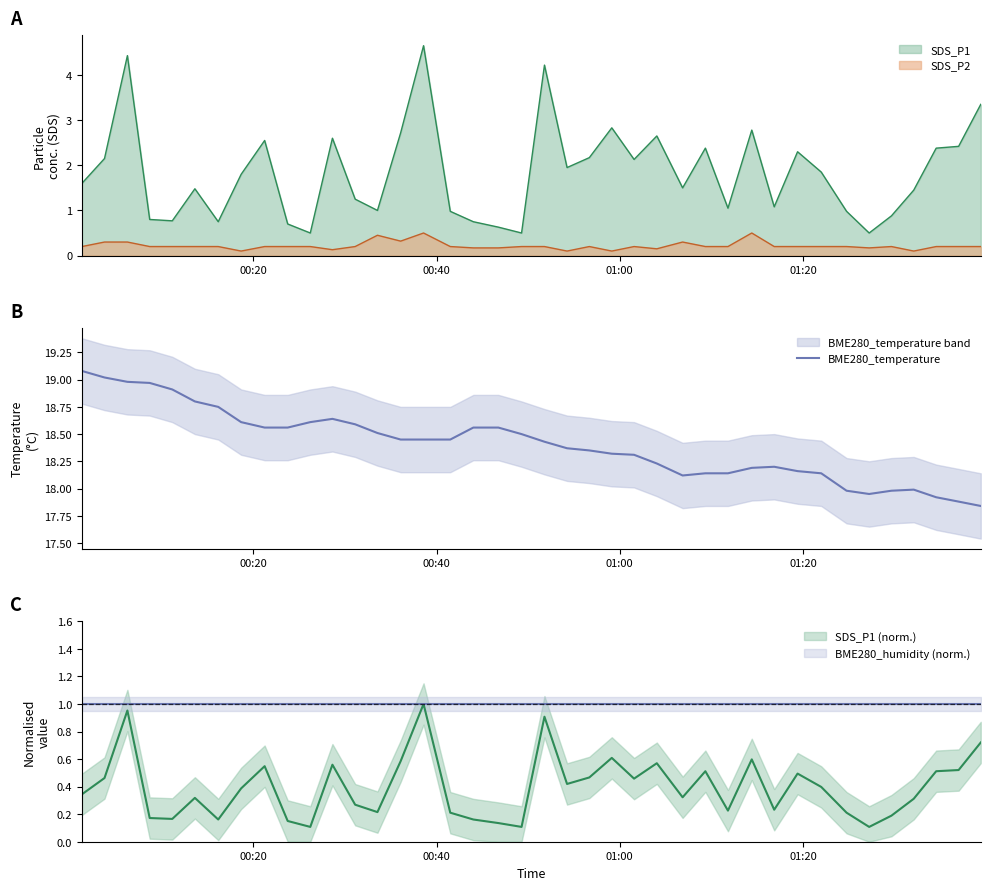

The value at 22 is 25.7. True or false?

False